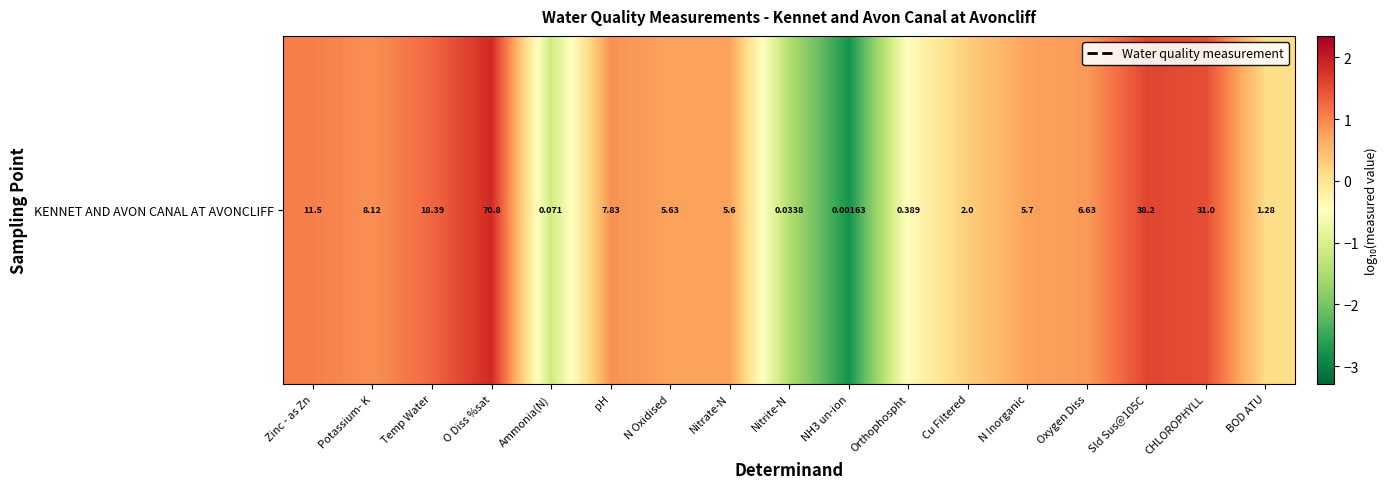

Is it true that the value at CHLOROPHYLL is 1.5?

True